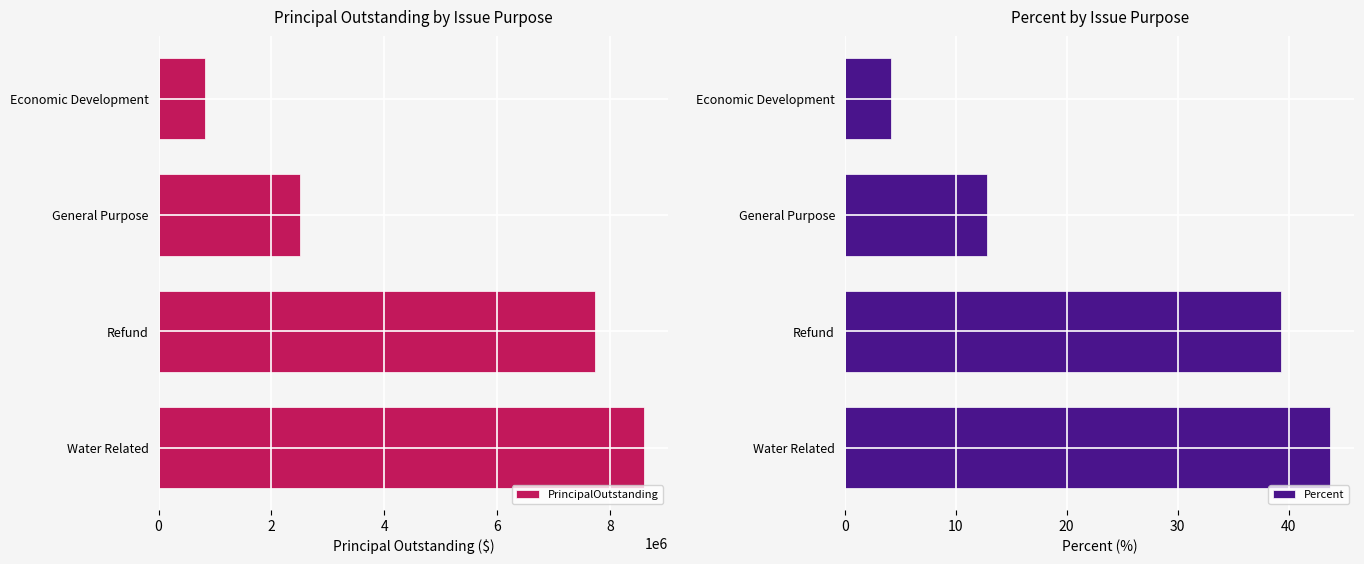

What is the average value of the PrincipalOutstanding series?

4915750